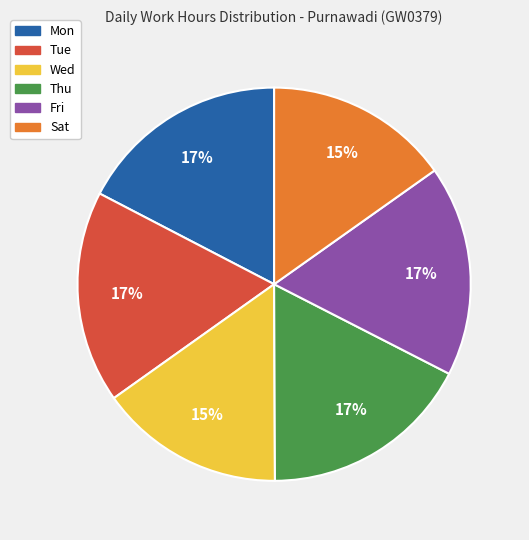

To the nearest percent, what is the average slice percentage?

17%